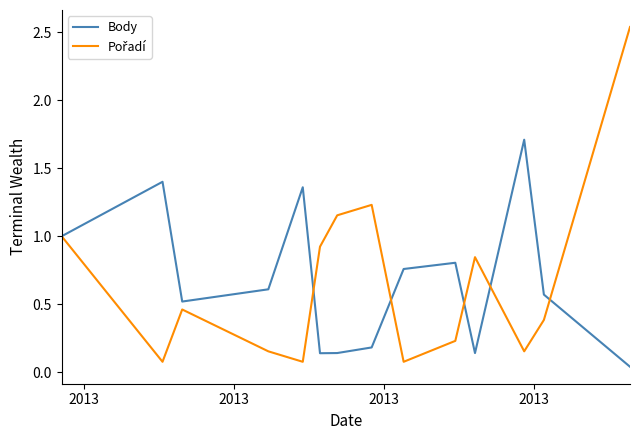

Which series has the largest range (max minus min)?

Pořadí